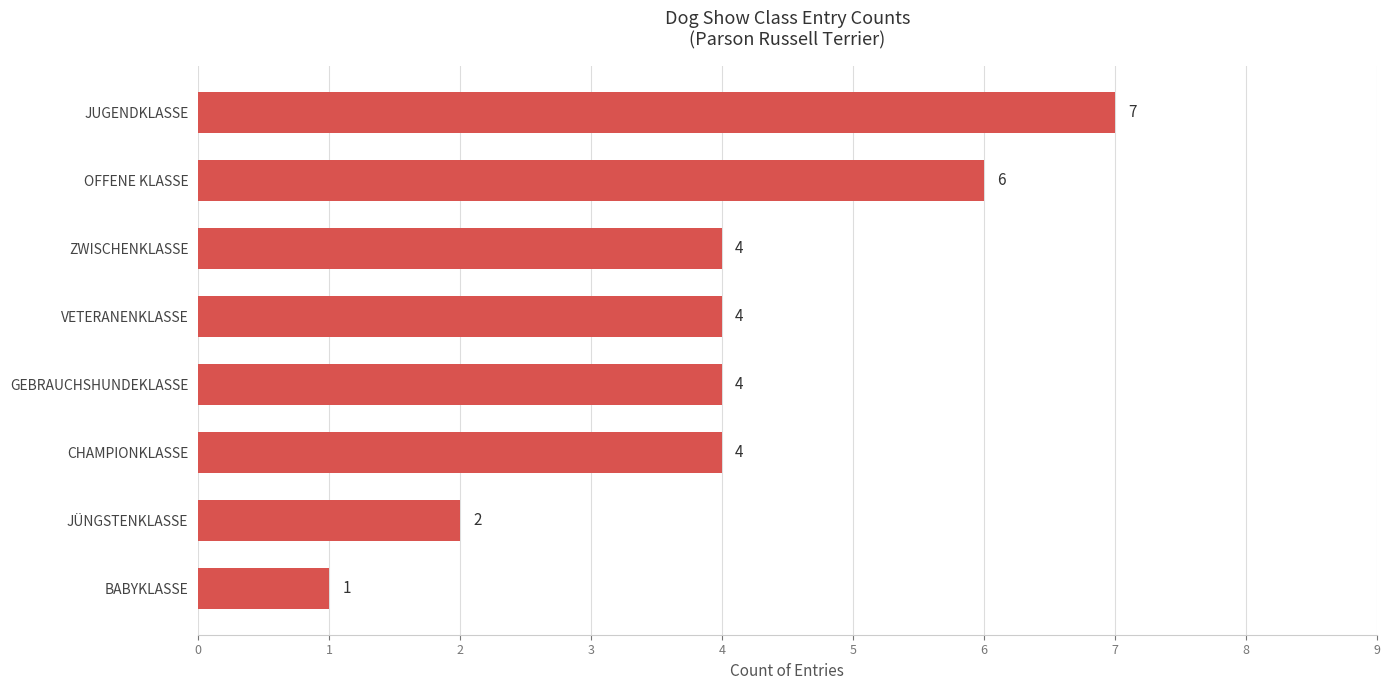

How many data points does each series have?

8